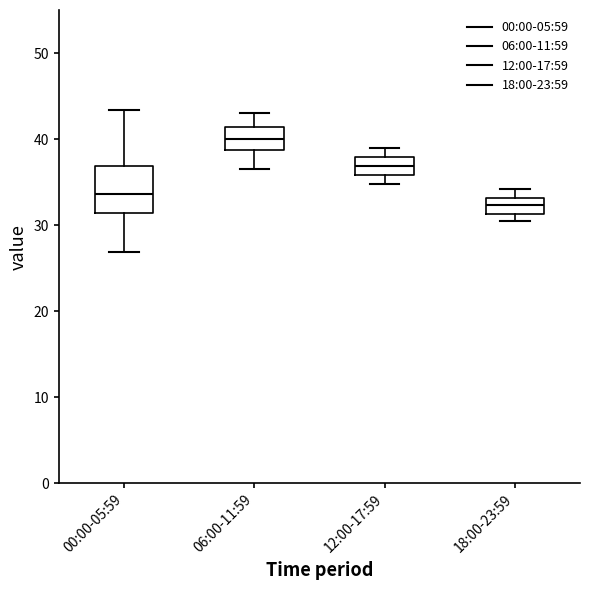

Reading left to right, transcribe this box plot: for each box, give where its median line is, the range the box spans, and where its two whiskers end, as read against the y-axis. The values are not printed on the chart, so give them approximately, as read against the axis.

00:00-05:59: median 34, box 31 to 37, whiskers 27 to 43
06:00-11:59: median 40, box 39 to 41, whiskers 37 to 43
12:00-17:59: median 37, box 36 to 38, whiskers 35 to 39
18:00-23:59: median 32, box 31 to 33, whiskers 30 to 34